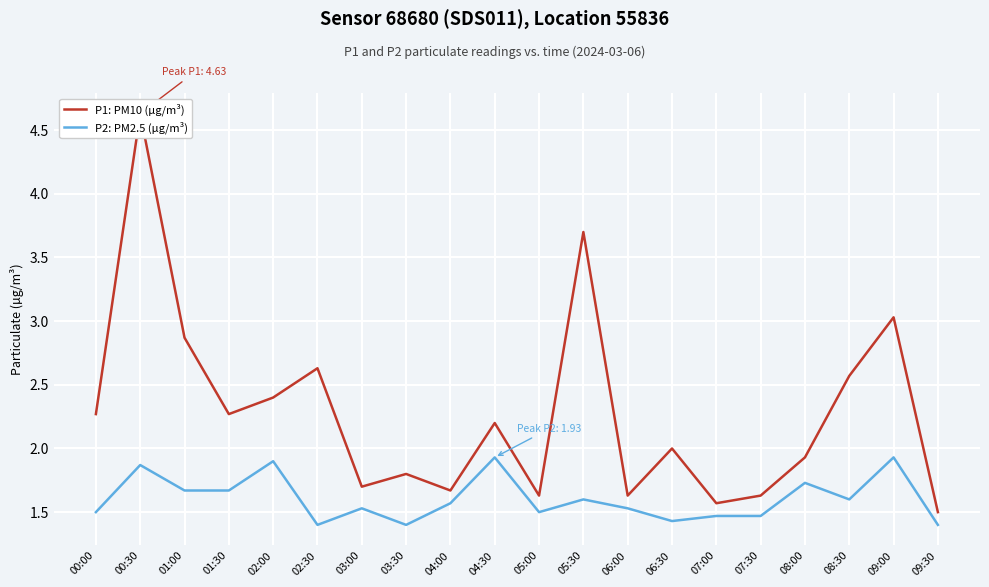

How many lines are shown in the chart?

2